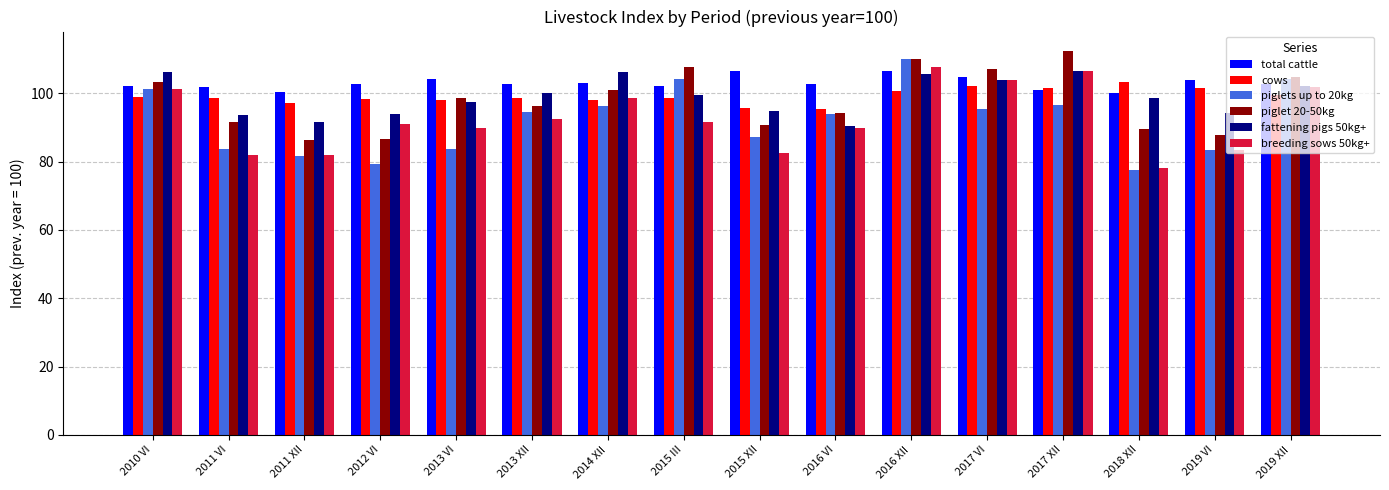

What is the difference between the maximum and minimum values in the total cattle series?

6.7